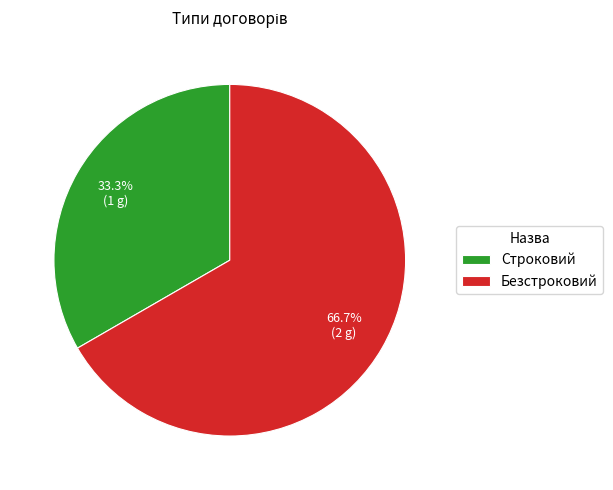

Which category has the biggest portion of the pie?

Безстроковий